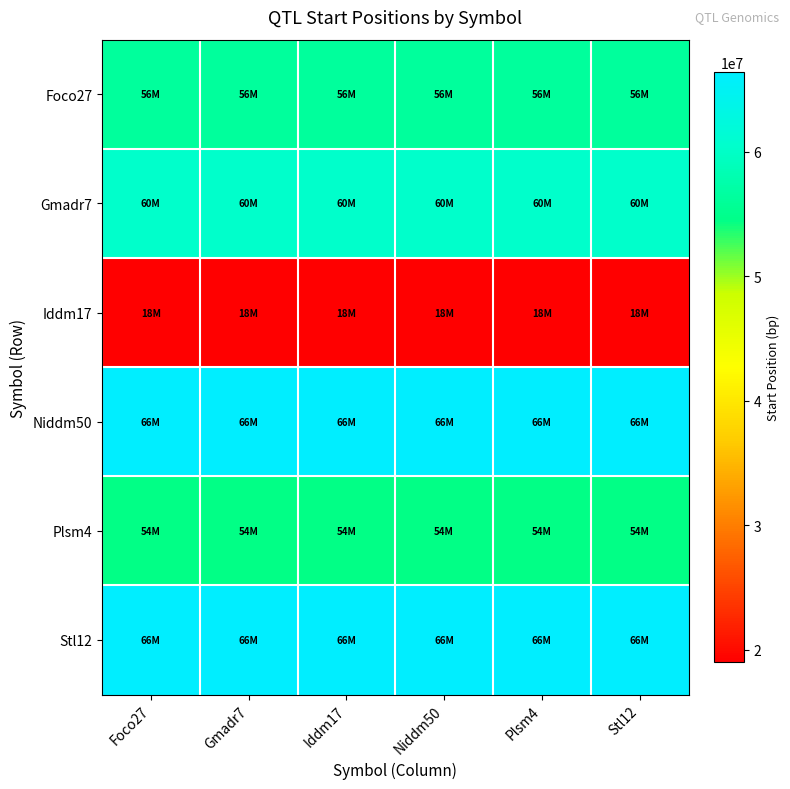

What is the maximum value shown in the chart?

66422148